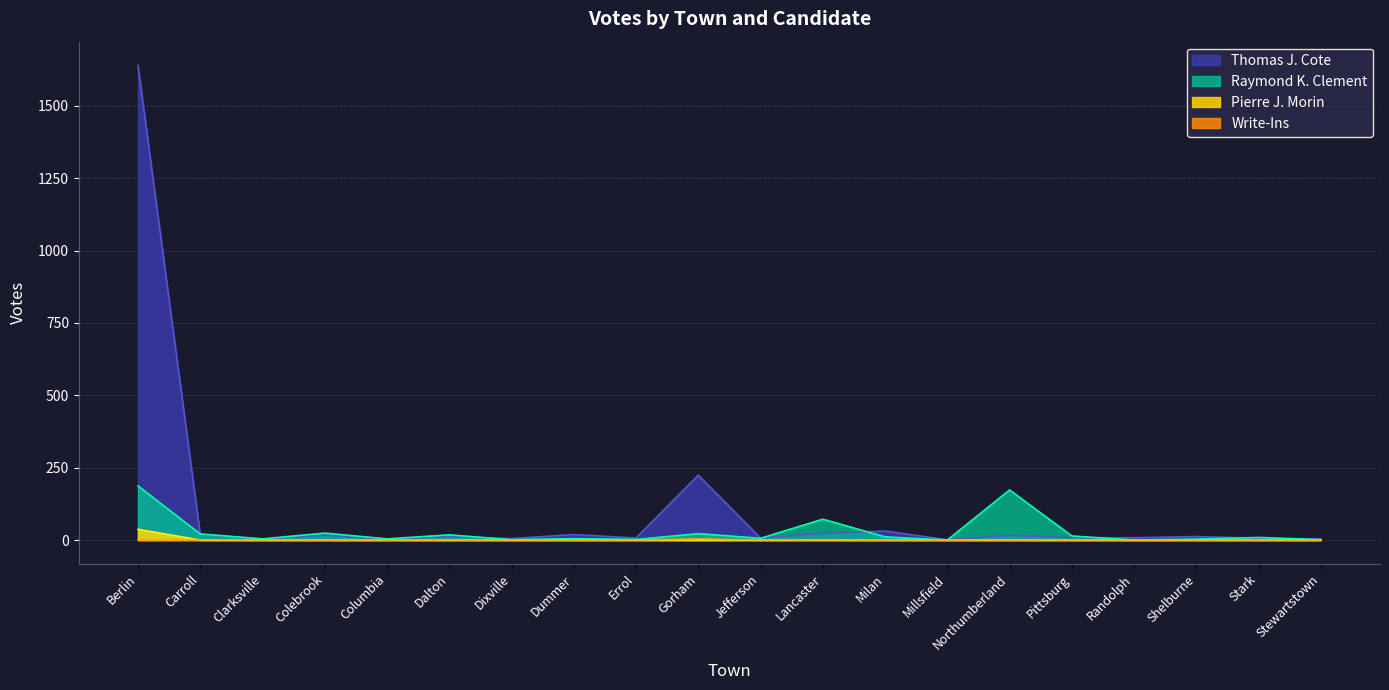

True or false: Pierre J. Morin has more than 0 interior local peaks.

False